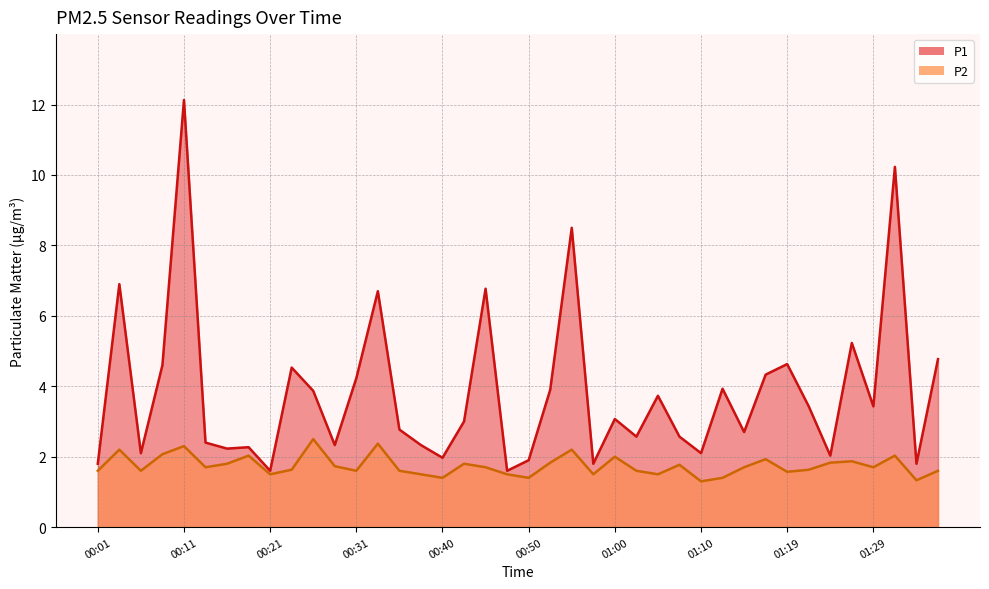

True or false: P1 and P2 intersect in this chart.

False